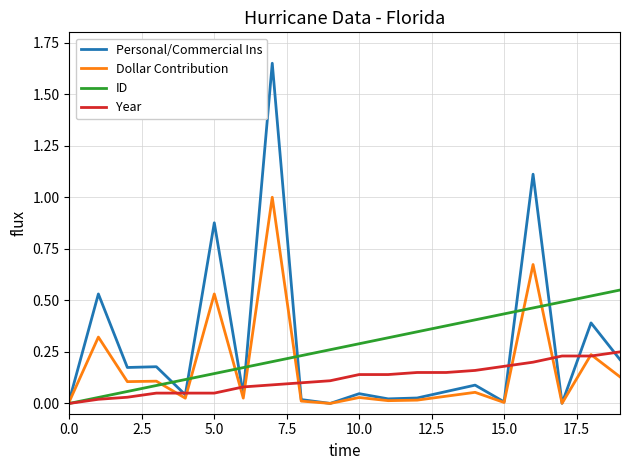

What are all the series names shown in the legend?

Personal/Commercial Ins, Dollar Contribution, ID, Year